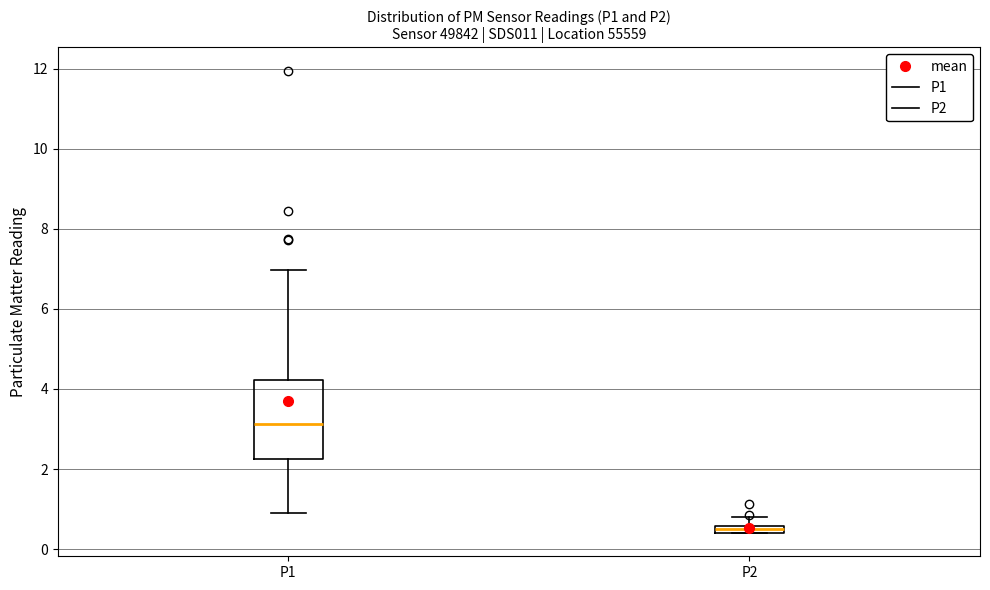

Which box is the tallest, from its lower edge to its upper edge?

P1